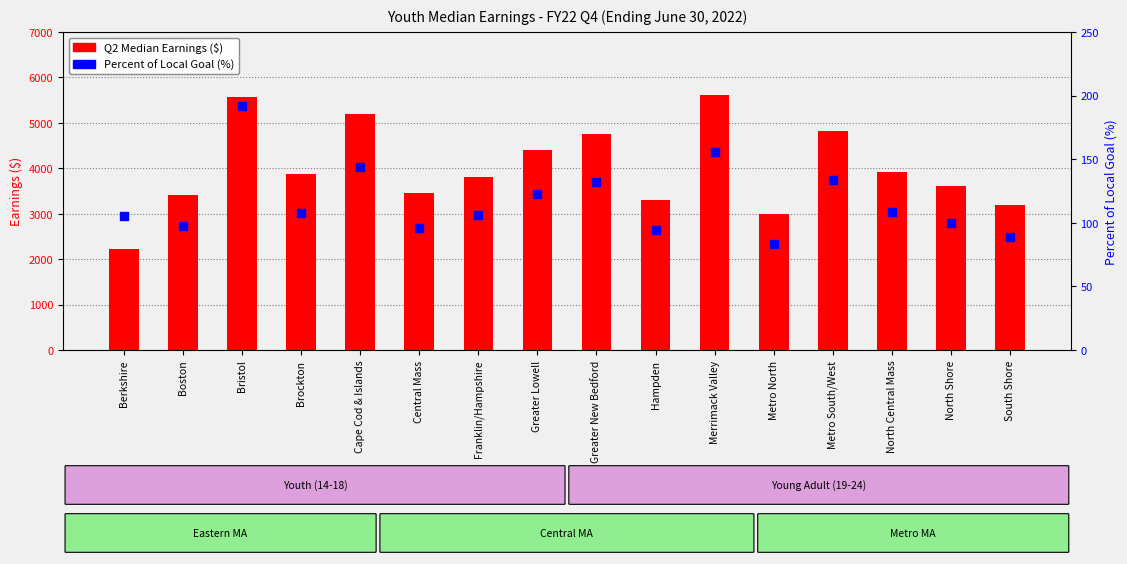

Which series has the widest spread of Y values?

Q2 Median Earnings